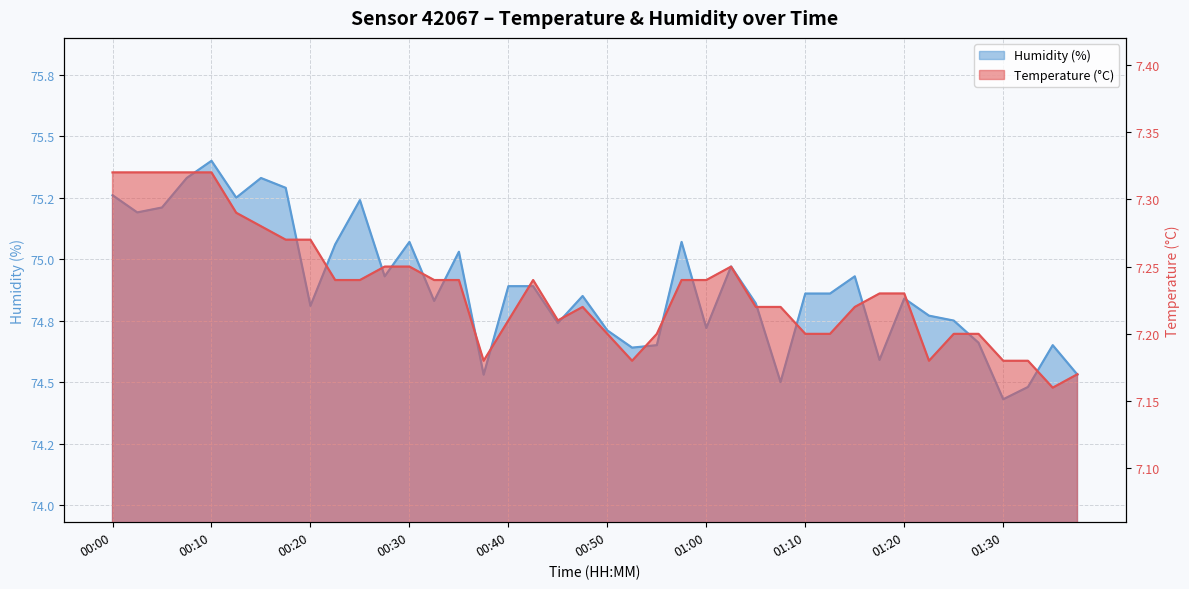

True or false: humidity and temperature intersect in this chart.

False